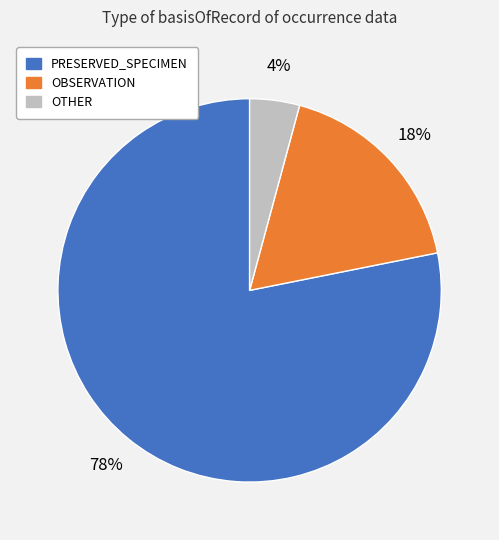

Which has a higher value, PRESERVED_SPECIMEN or OBSERVATION?

PRESERVED_SPECIMEN